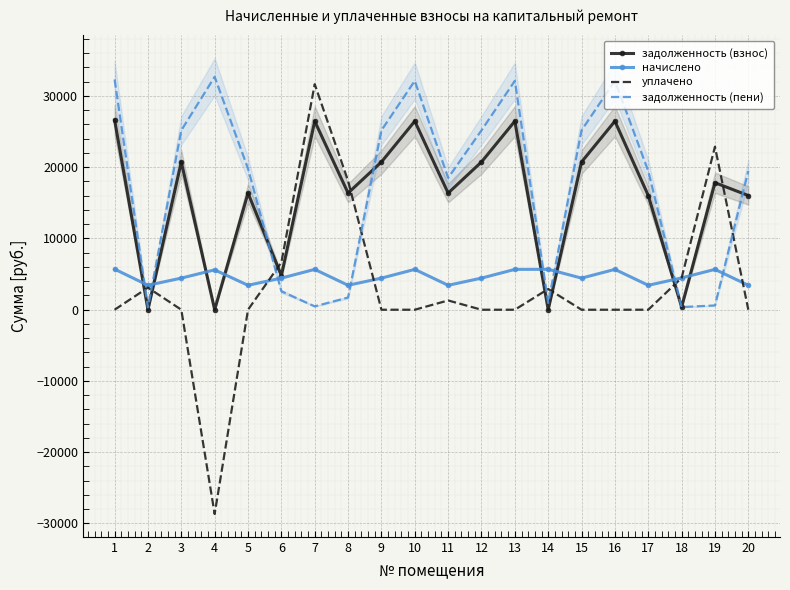

What is the total value across all series at 11?

39602.4